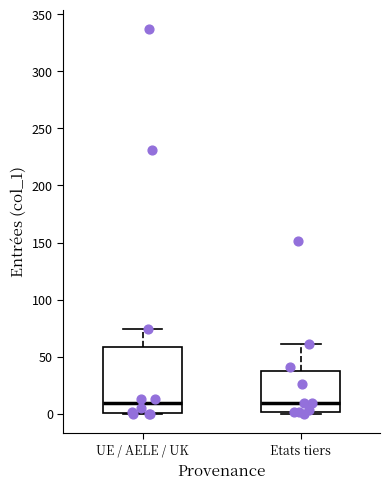

Where does the median line of the box for UE / AELE / UK sit on the y-axis? The values are not printed on the chart, so give them approximately, as read against the axis.

10